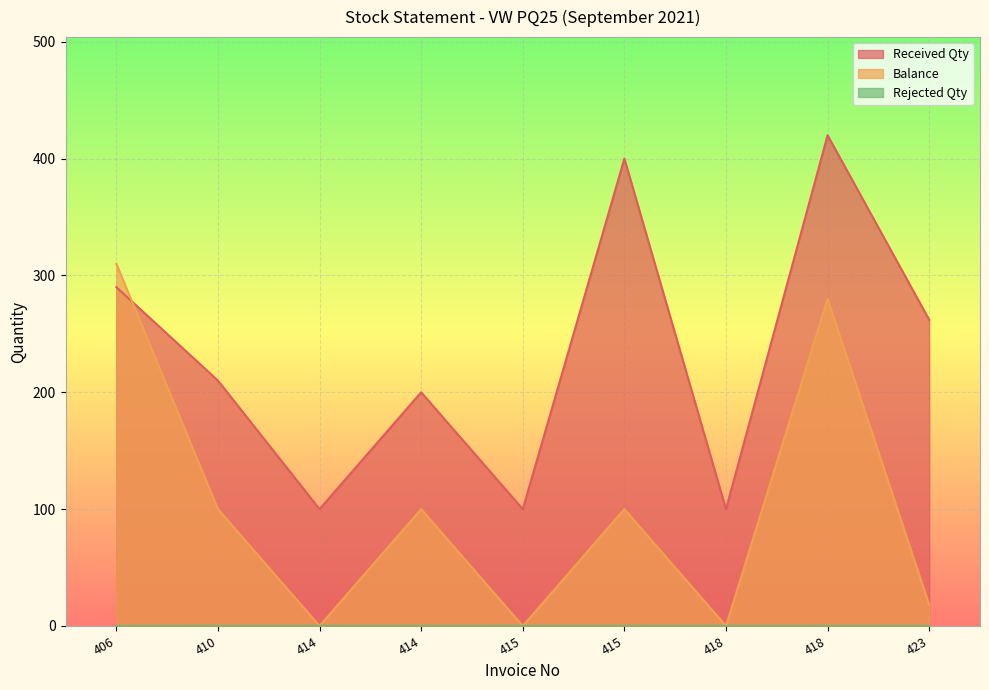

What is the maximum value for Balance?

310